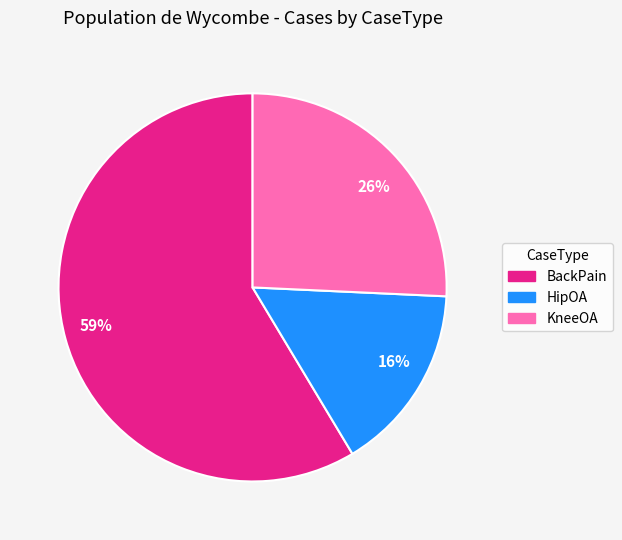

Which category accounts for the majority?

BackPain